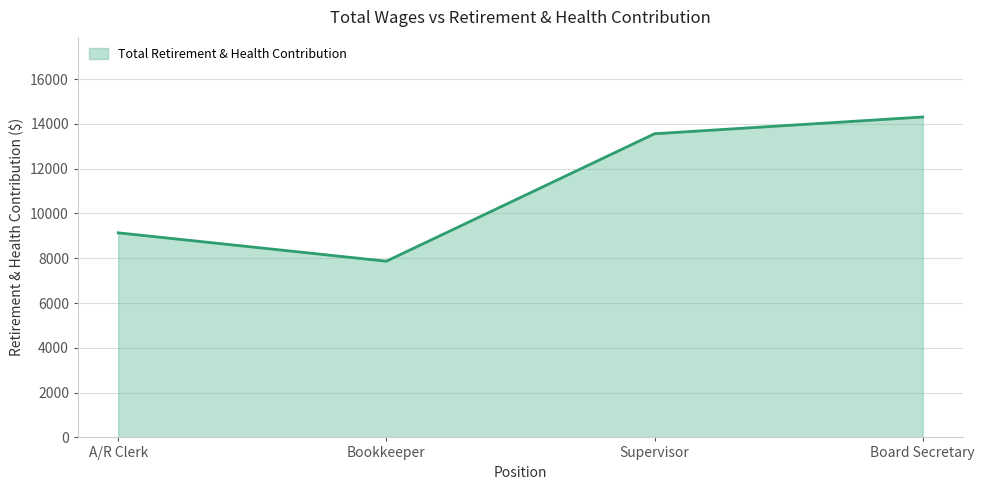

What is the difference between the second highest and minimum values?

5690